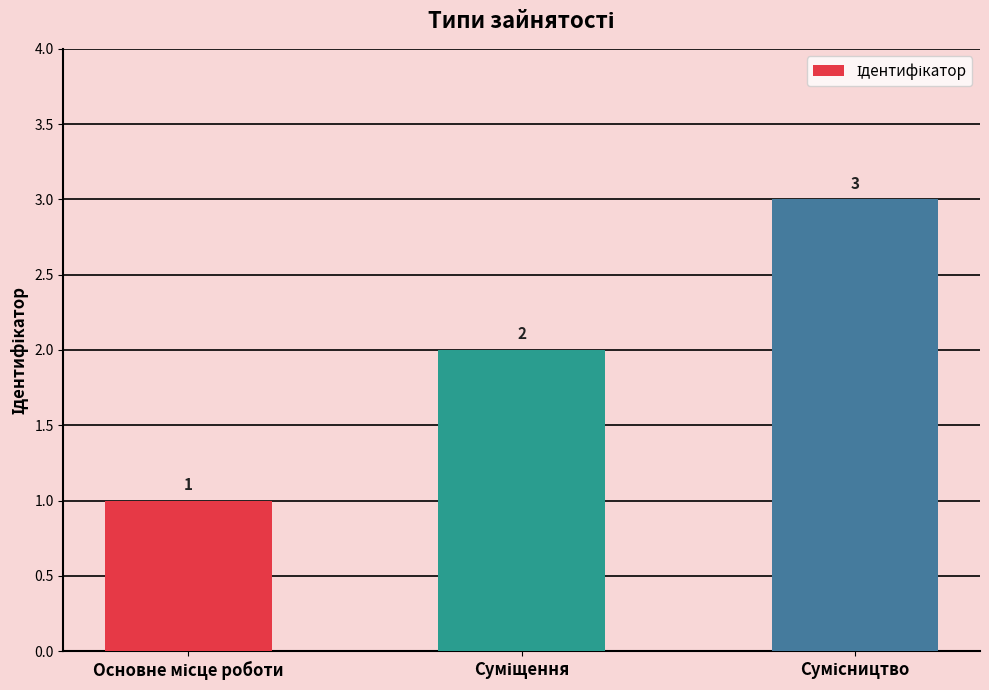

Count the values in the range 1 to 3.

3